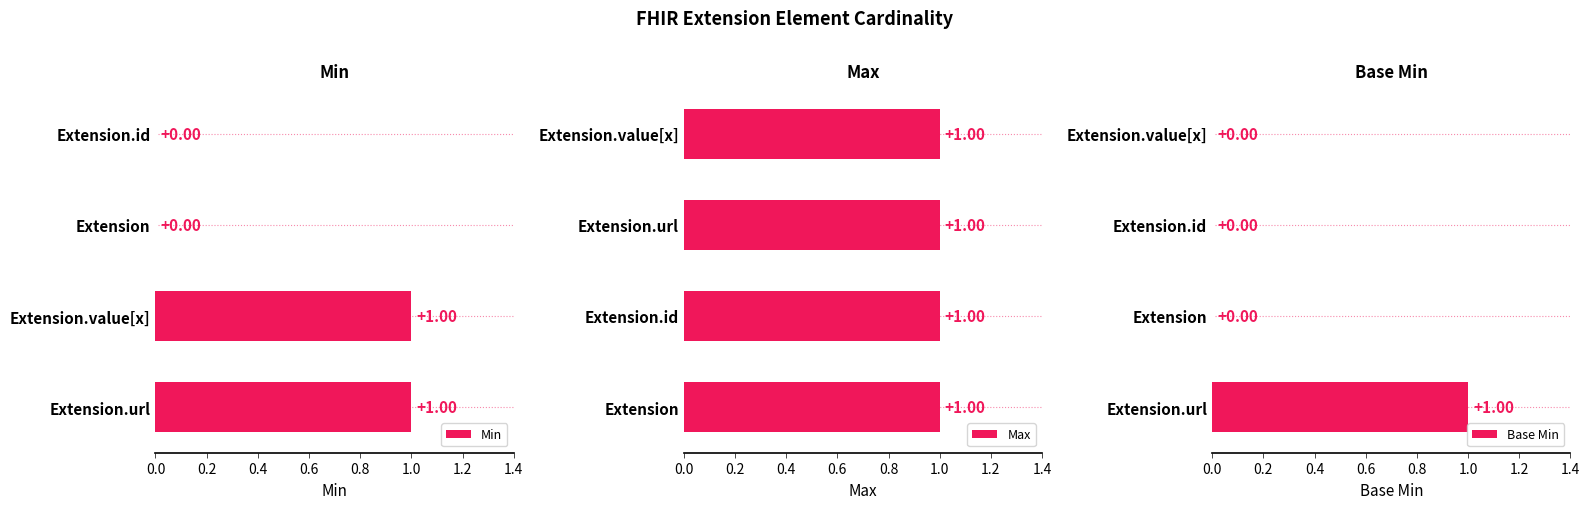

What is the maximum value for Base Min?

1